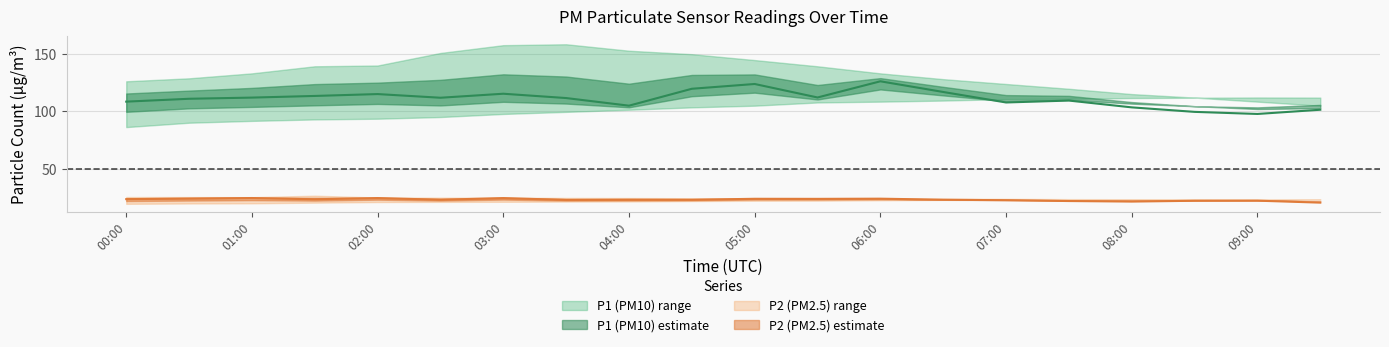

Where is P2_lower nearest to the value 21?

02:30